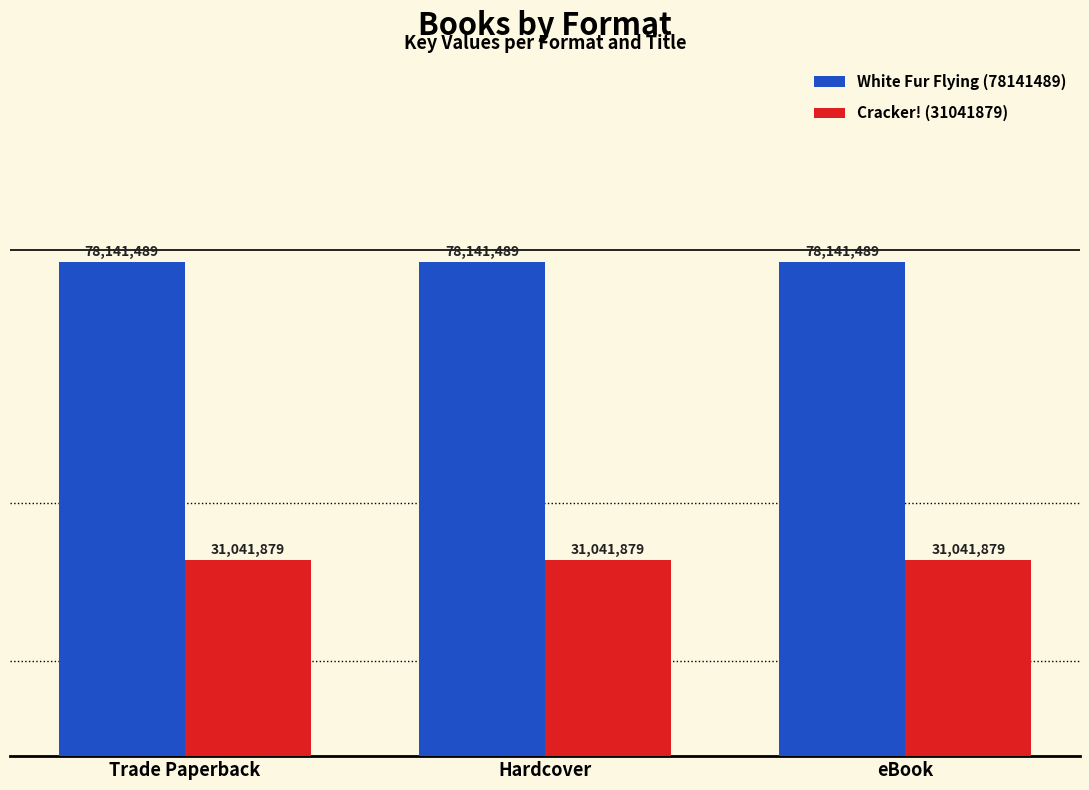

What is the value of the White Fur Flying (78141489) bar at the 2nd from the left?

78141489